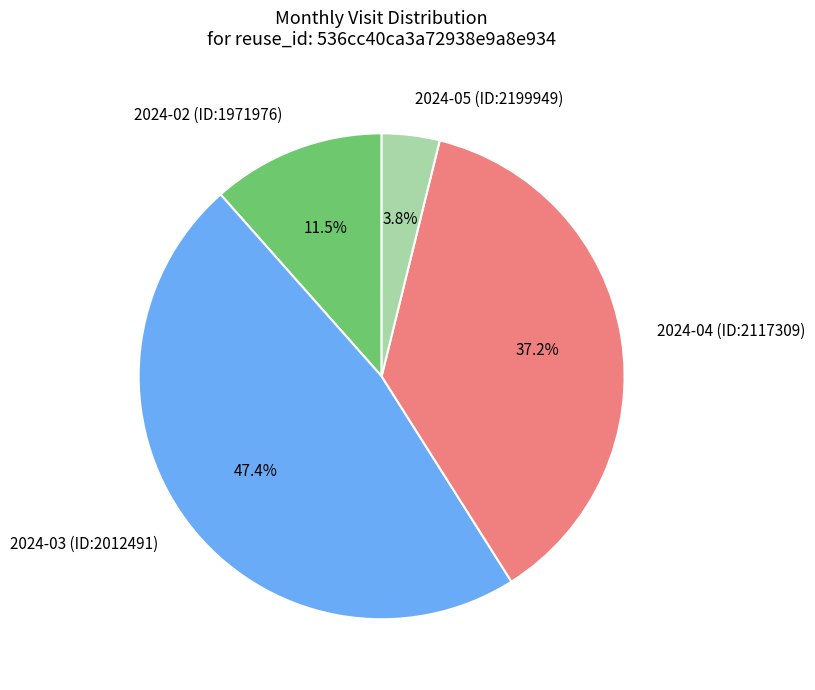

True or false: 2024-04 (ID:2117309) accounts for 27% of the total.

False